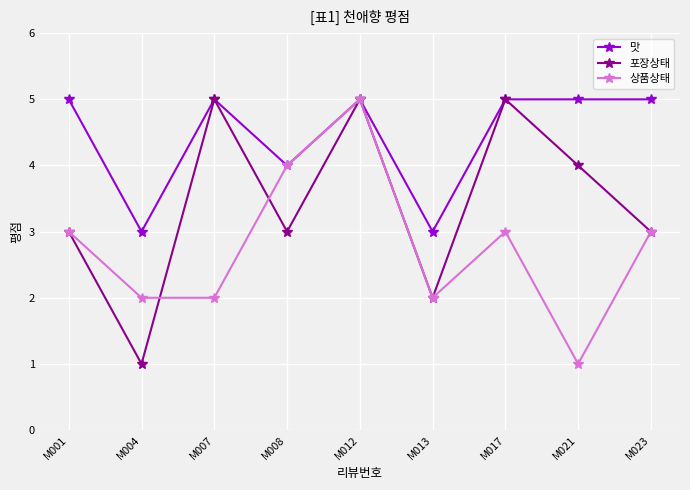

List the series in order of their overall mean, lowest first.

상품상태, 포장상태, 맛